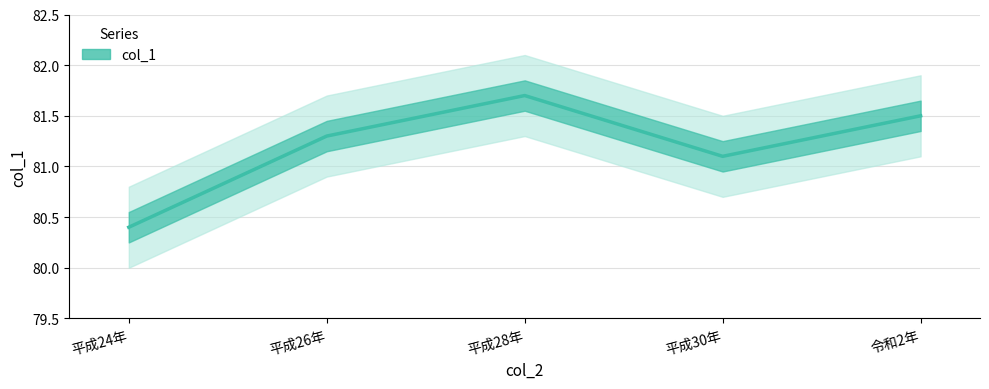

Is it true that the value at 平成30年 is 81.1?

True